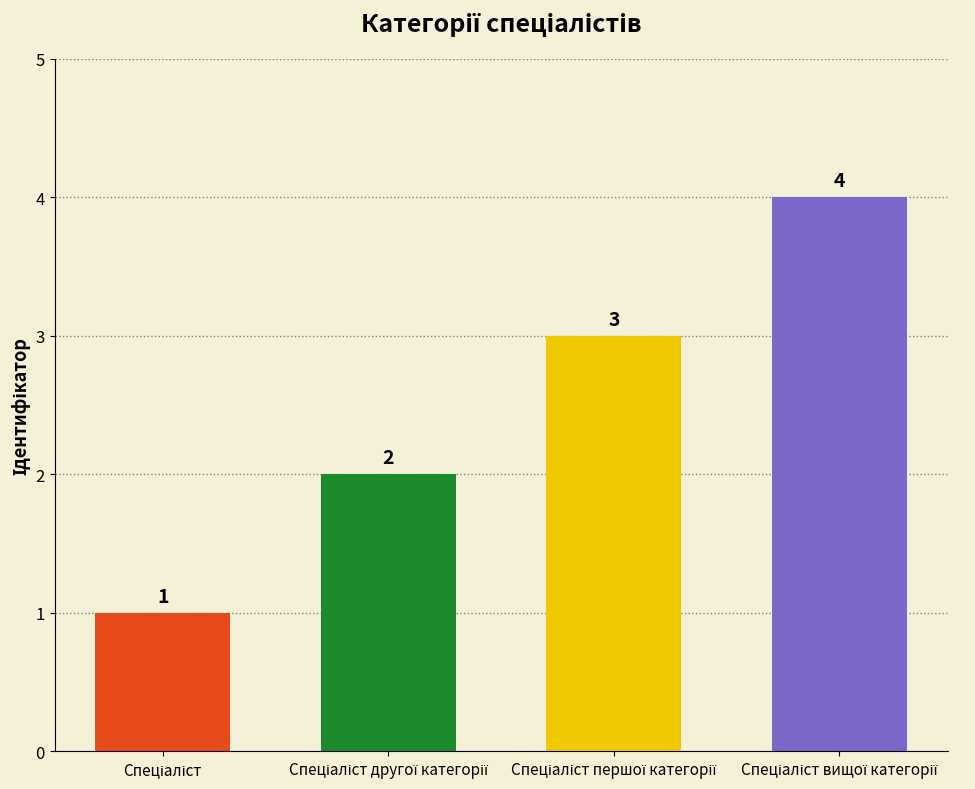

What is the value of the 1st bar from the left?

1